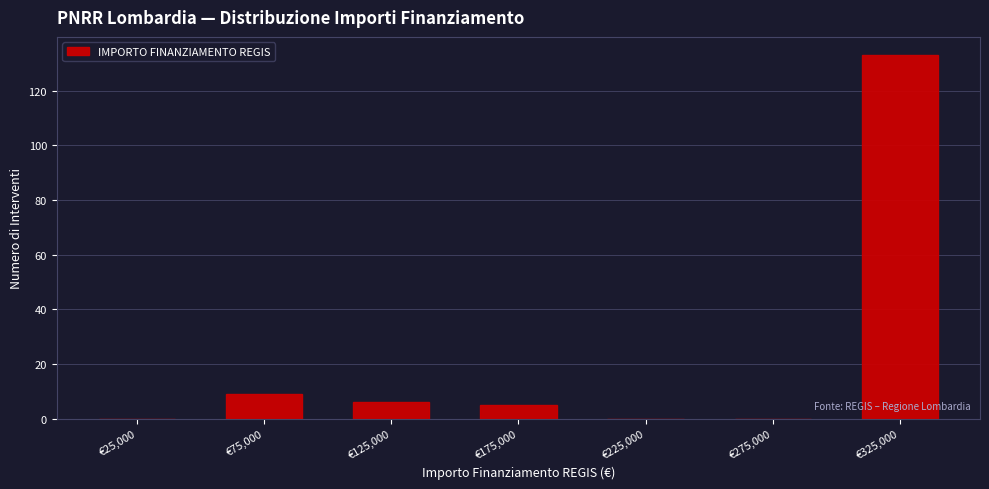

Reading left to right, transcribe this chart: for each bar, give the range it covers on the x-axis and its height. The values are not printed on the chart, so give them approximately, as read against the axis.

0 to 50000: 0
50000 to 100000: 10
100000 to 150000: 6
150000 to 200000: 6
200000 to 250000: 0
250000 to 300000: 0
300000 to 350000: 134